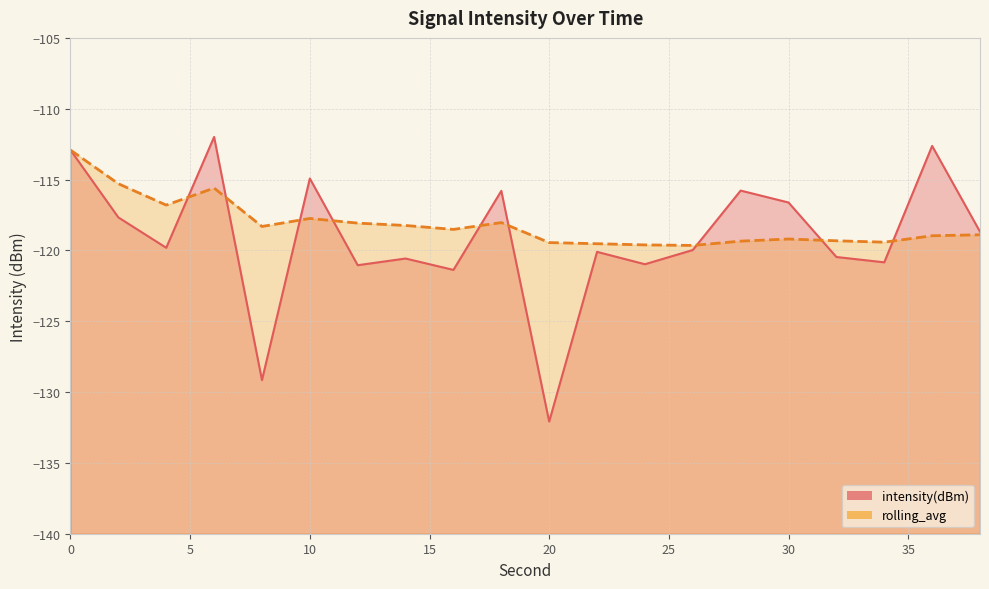

How many times do rolling_avg and intensity(dBm) cross each other?

9